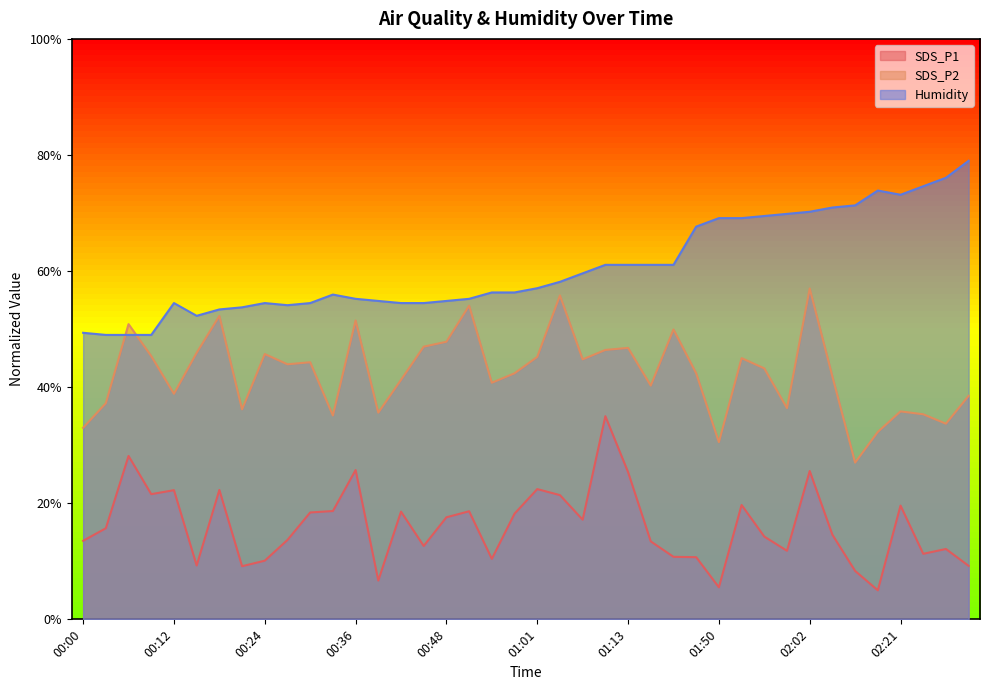

How many interior local valleys does the SDS_P2 series have?

12